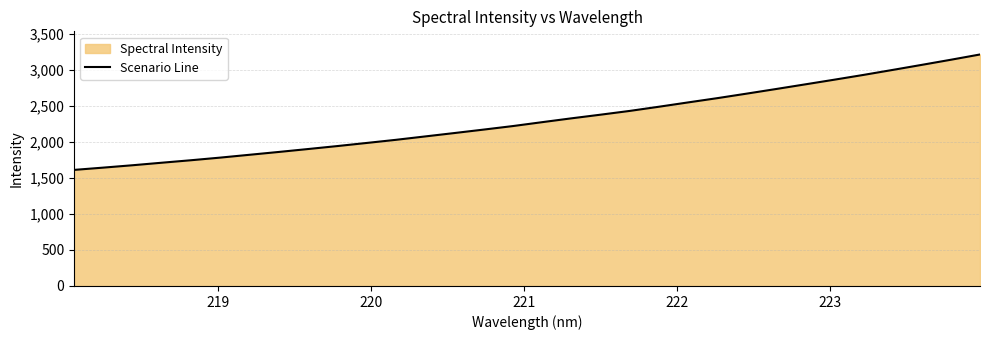

True or false: there are more than 0 points higher than both neighbors.

False